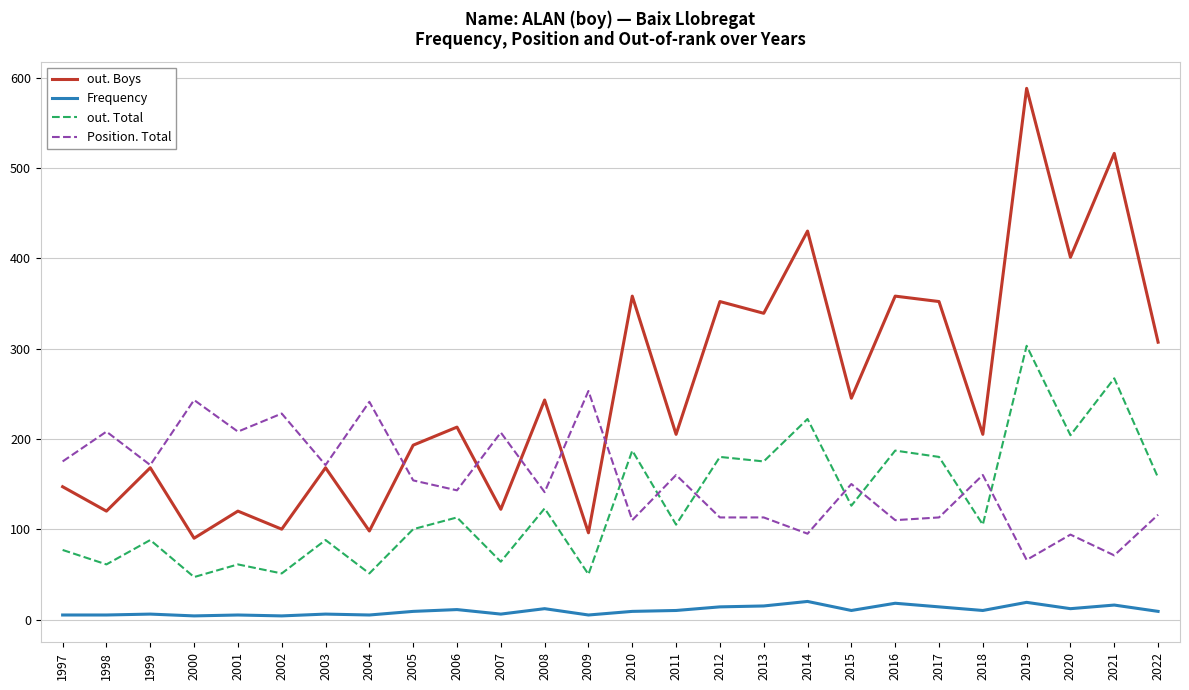

What are all the series names shown in the legend?

out. Boys, Frequency, out. Total, Position. Total